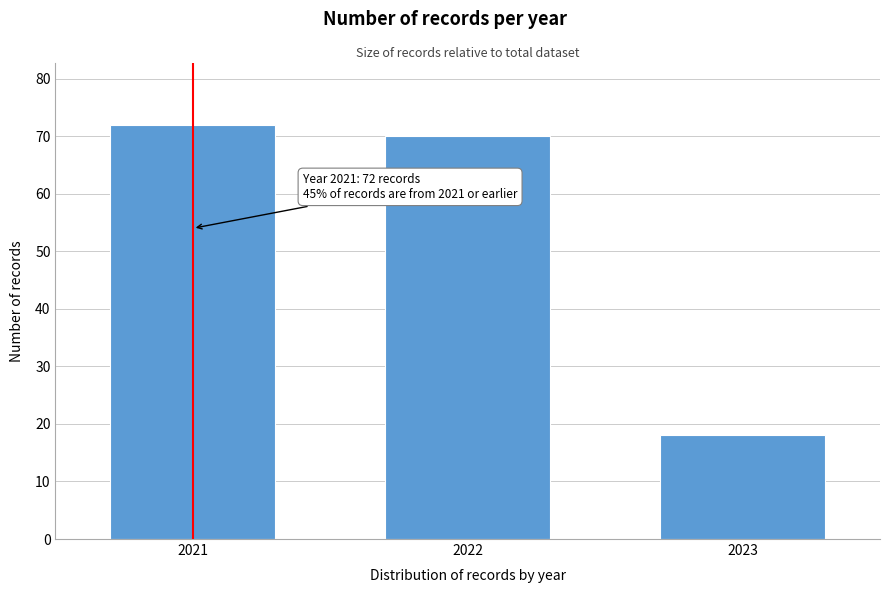

Reading left to right, list all the values displayed in this chart.

2021=72	2022=70	2023=18